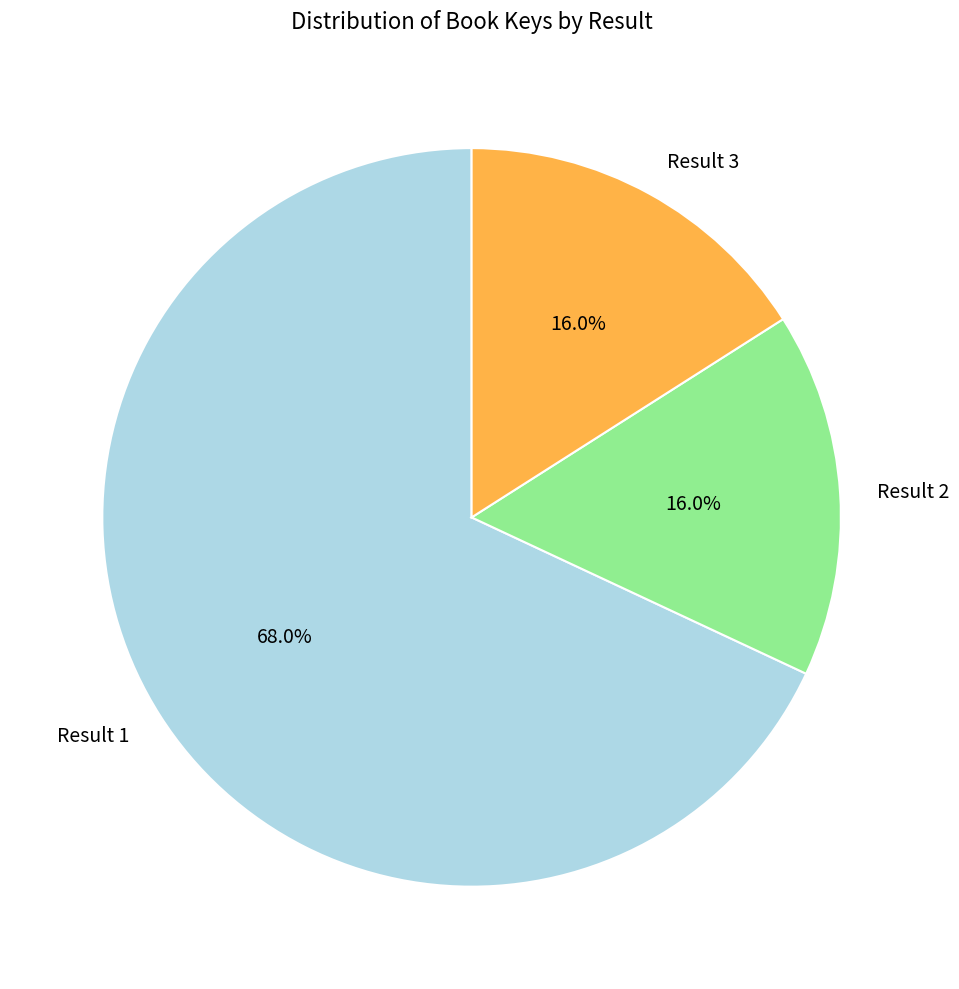

Combined, what portion of the pie is Result 1 and Result 2?

84.0%